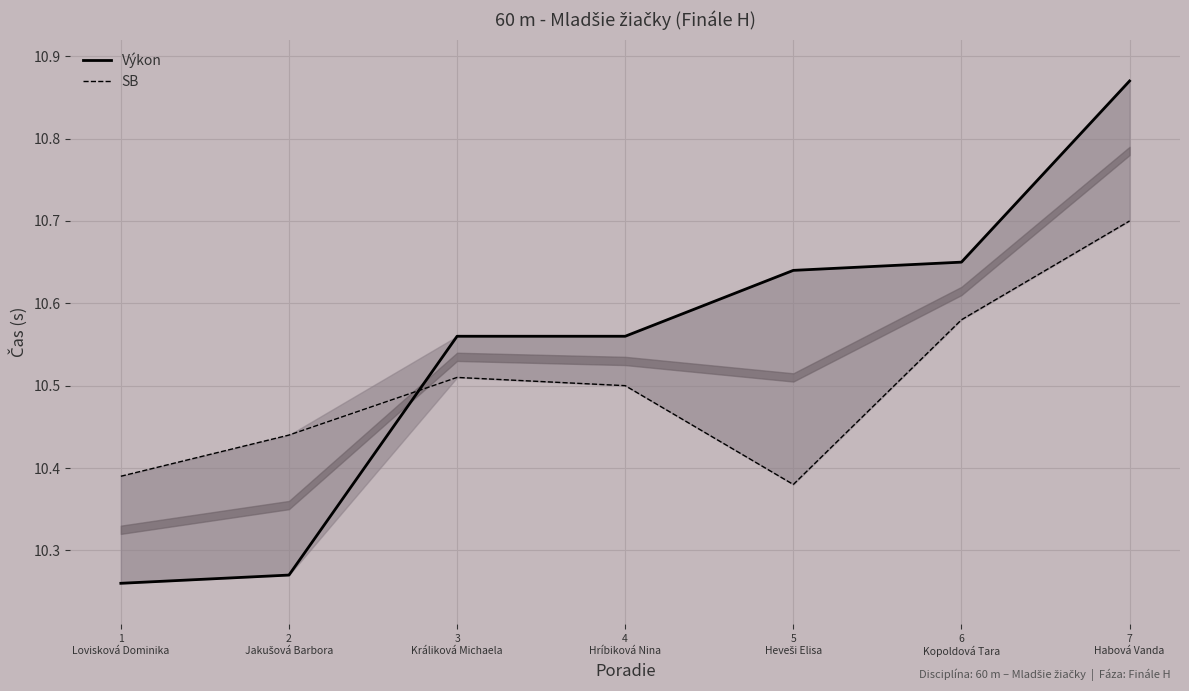

Between 3
Králiková Michaela and 5
Heveši Elisa, which series saw the biggest shift?

SB